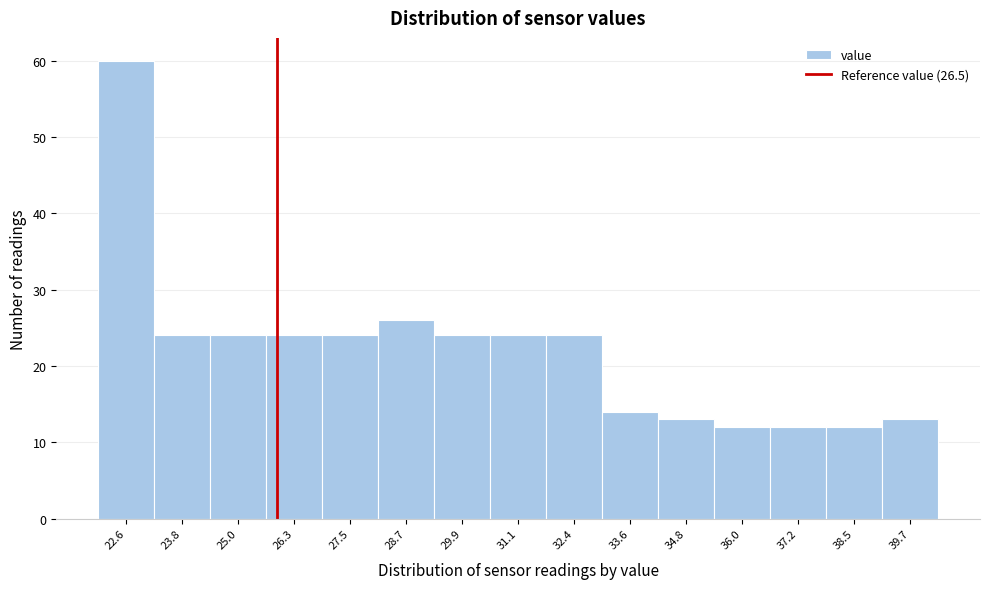

Reading left to right, what are all the values shown in this chart?

60	24	24	24	24	26	24	24	24	14	13	12	12	12	13